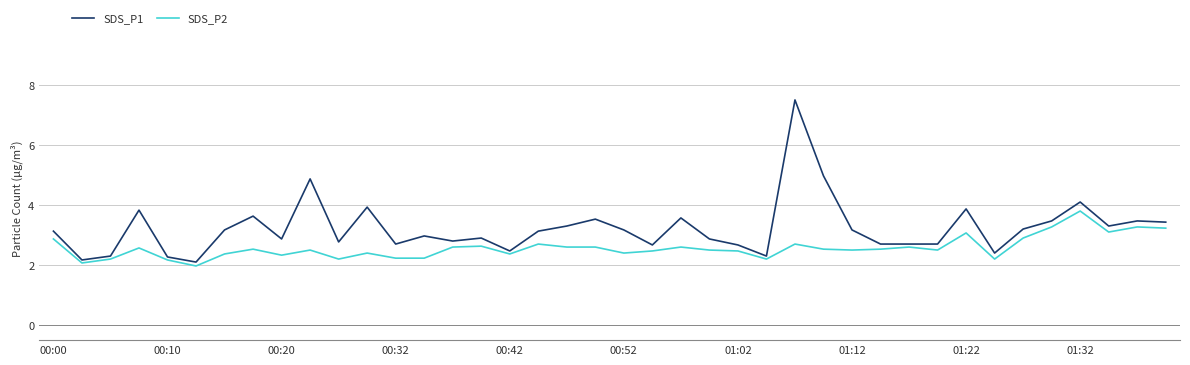

What is the maximum value for SDS_P1?

7.5